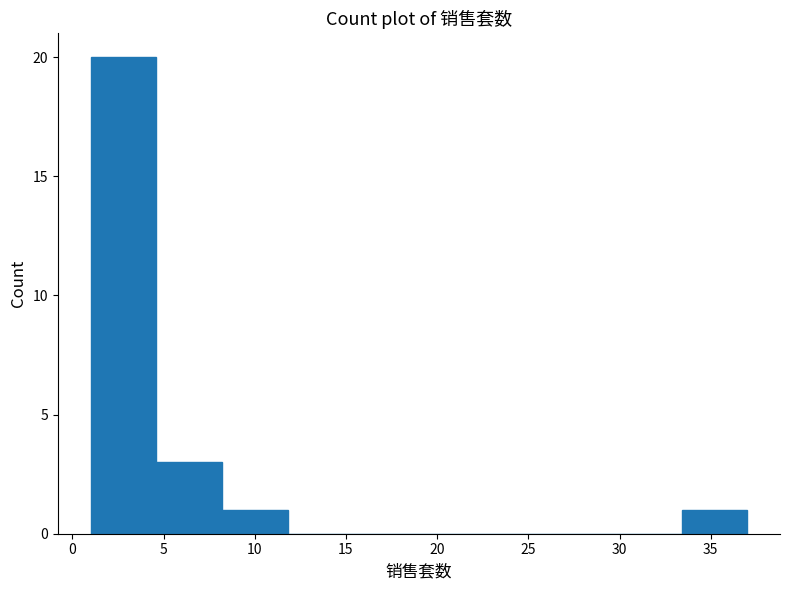

Reading left to right, list every bar in this chart as the range it spans on the x-axis followed by its height. Neither the bar edges nor the heights are printed on the chart, so give them approximately, as read against the axes.

1.0 to 4.6: 20
4.6 to 8.2: 3
8.2 to 11.8: 1
11.8 to 15.4: 0
15.4 to 19.0: 0
19.0 to 22.6: 0
22.6 to 26.2: 0
26.2 to 29.8: 0
29.8 to 33.4: 0
33.4 to 37.0: 1